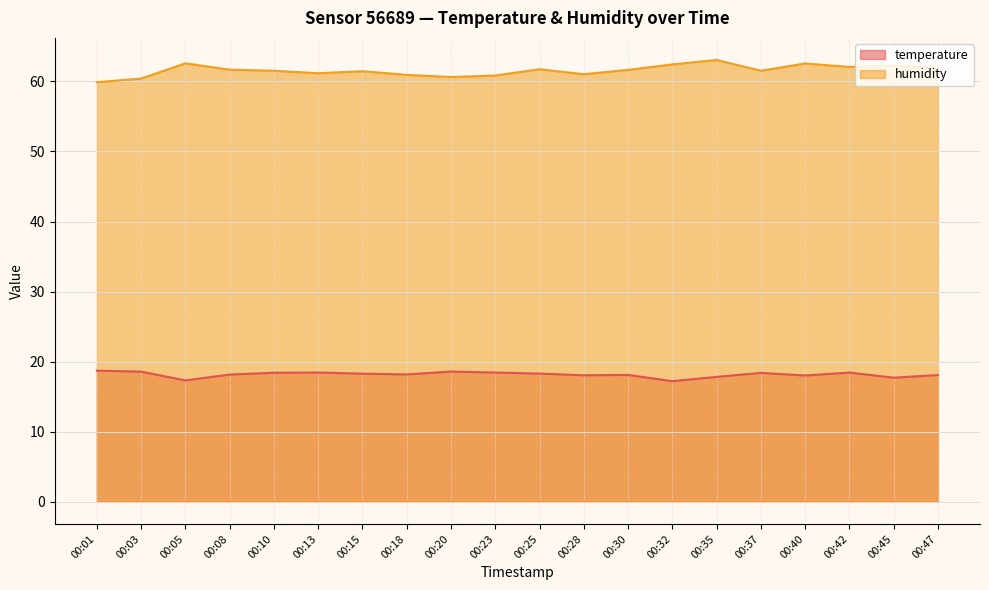

What is the difference between the temperature values at 00:40 and 00:45?

0.3